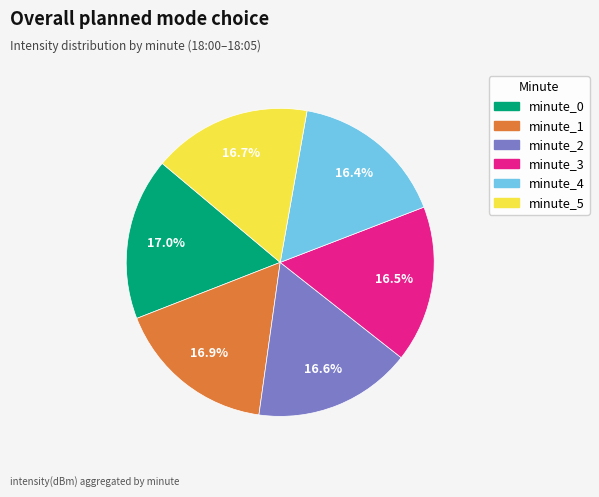

The minute_2 slice represents 17% of the pie. True or false?

True